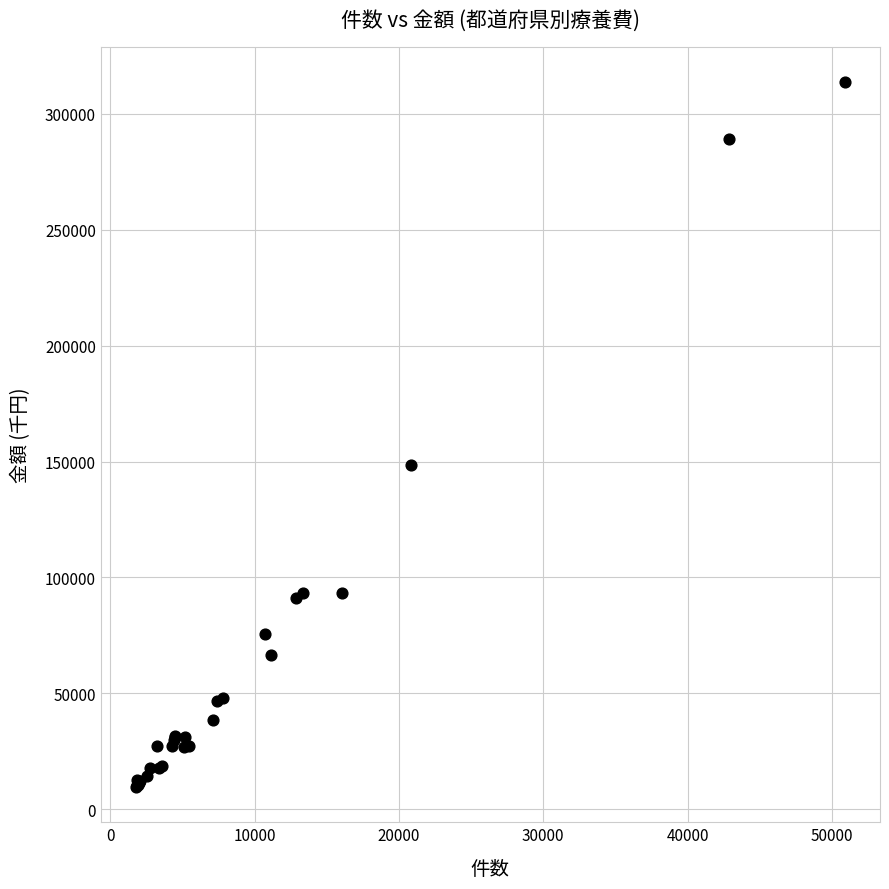

What Y value in the scatter plot is closest to 161664?

148355.0